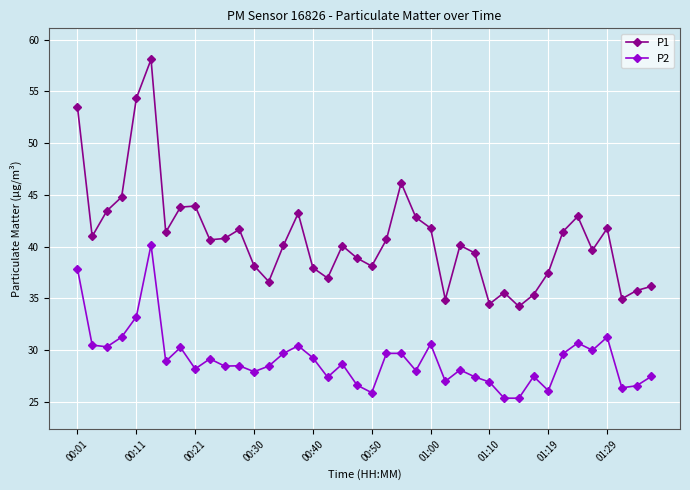

Which series has the largest total across all categories?

P1